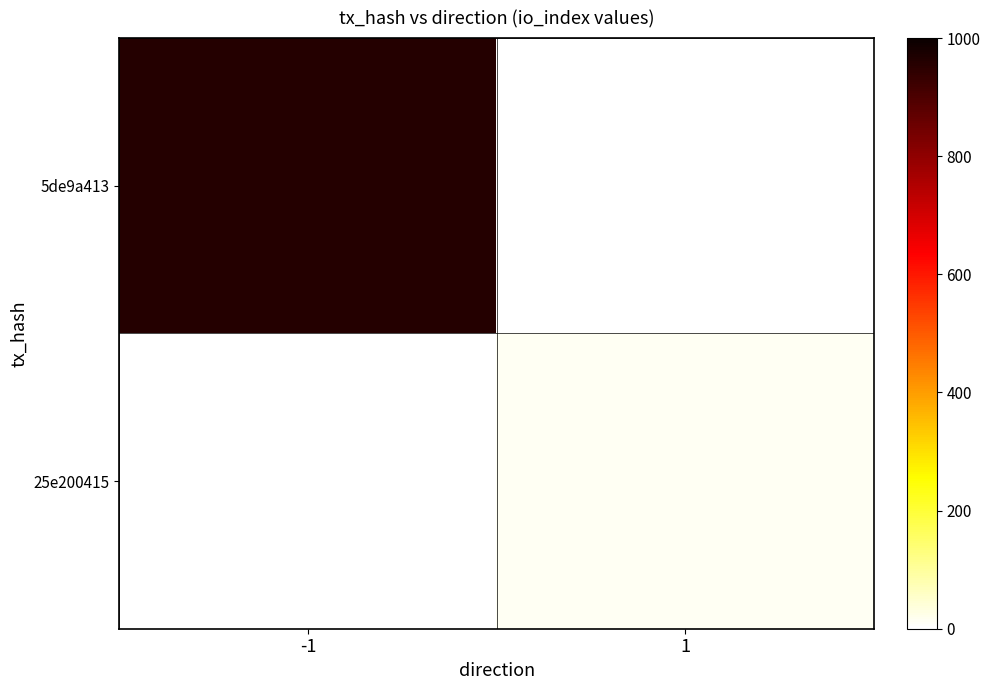

Which series has the largest range (max minus min)?

5de9a413